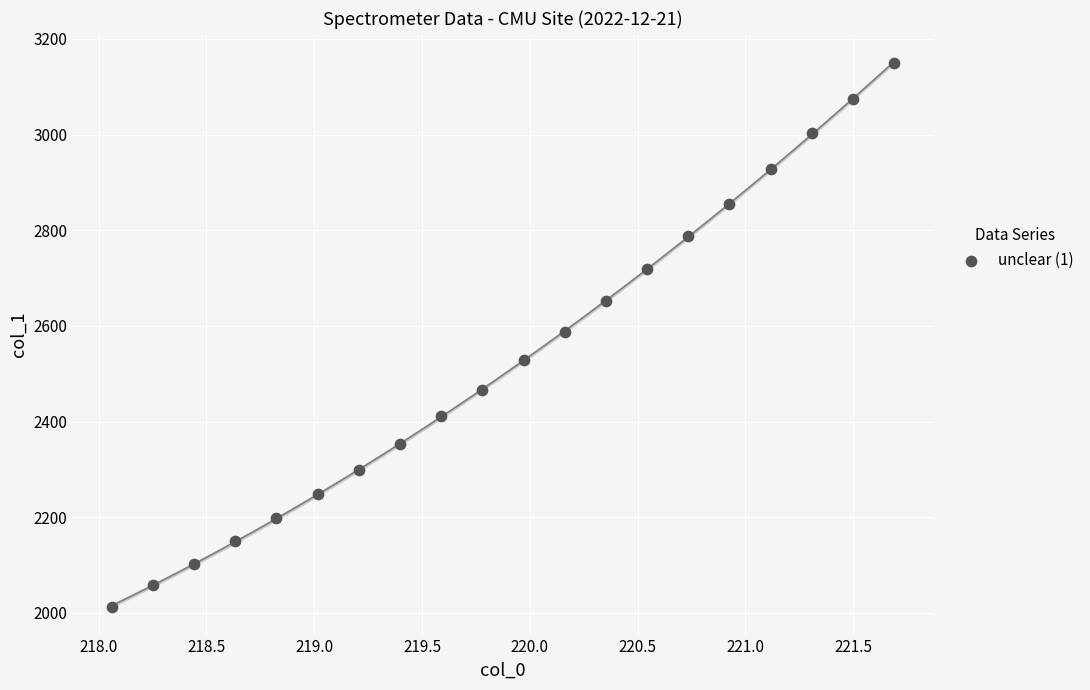

What is the range of Y values (max minus min)?

1137.3